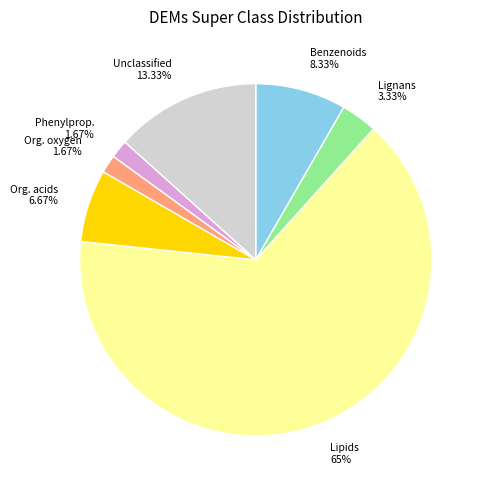

Does any single category account for the majority?

Yes